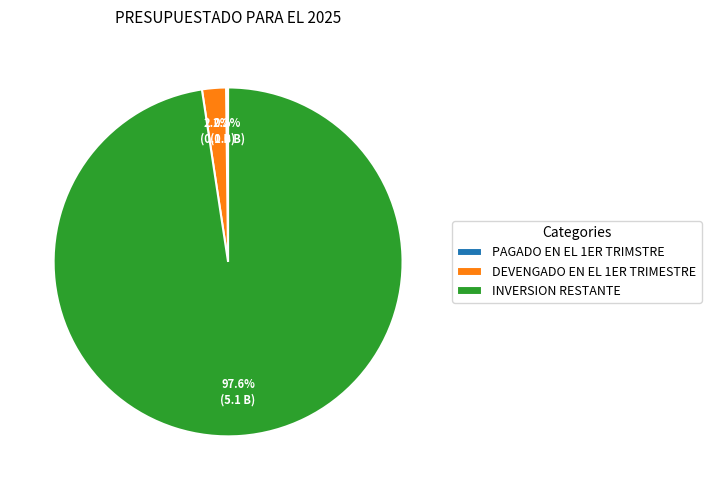

Which slice represents more than half of the pie?

INVERSION RESTANTE